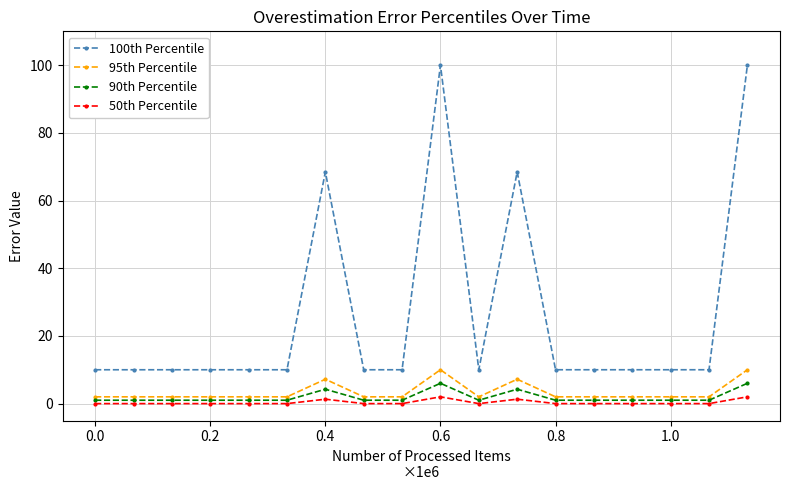

What is the value of the 90th Percentile point at the 10th from the left?

6.0